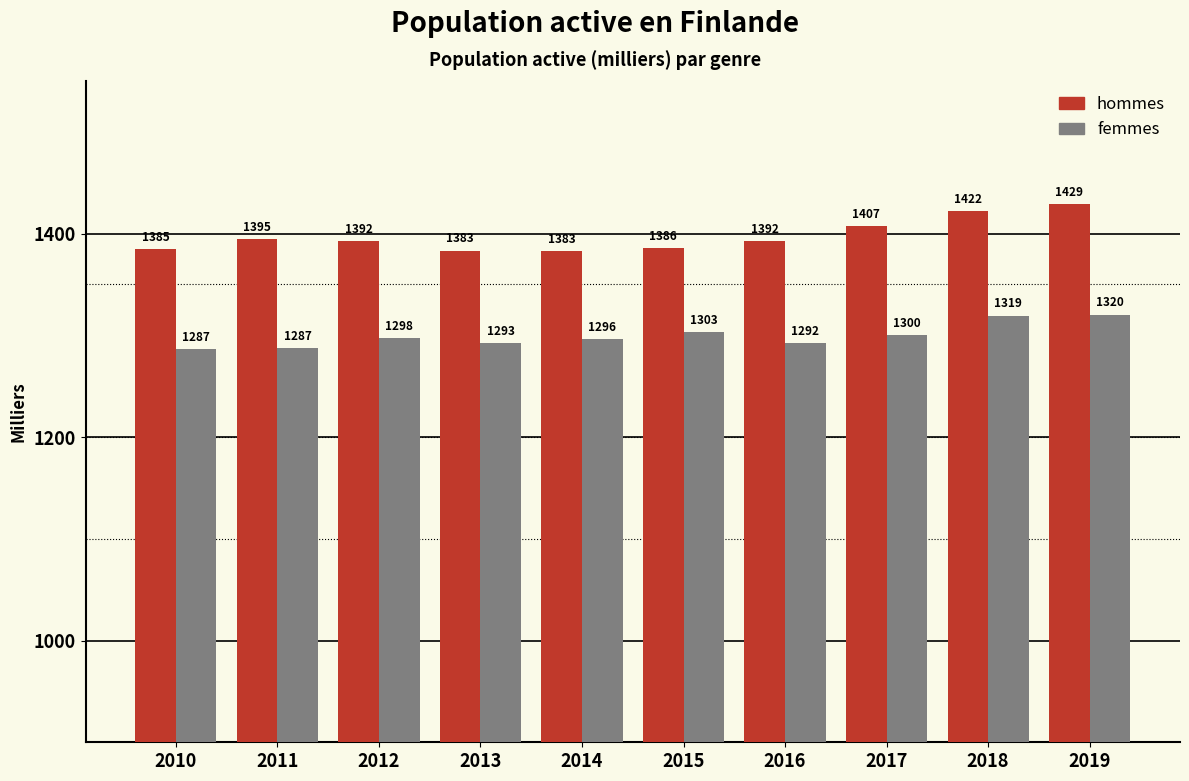

Which label corresponds to the largest value in the chart?

2019